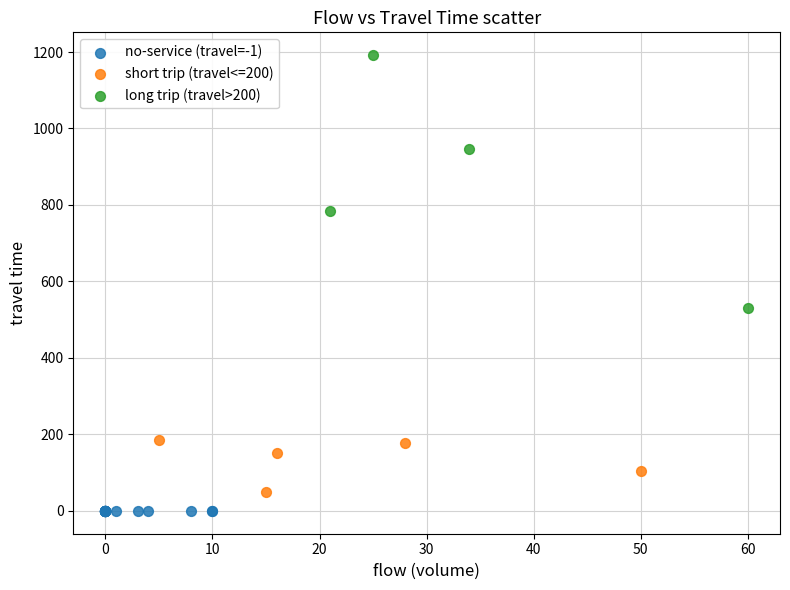

Which series contains the highest Y value?

long trip (travel>200)